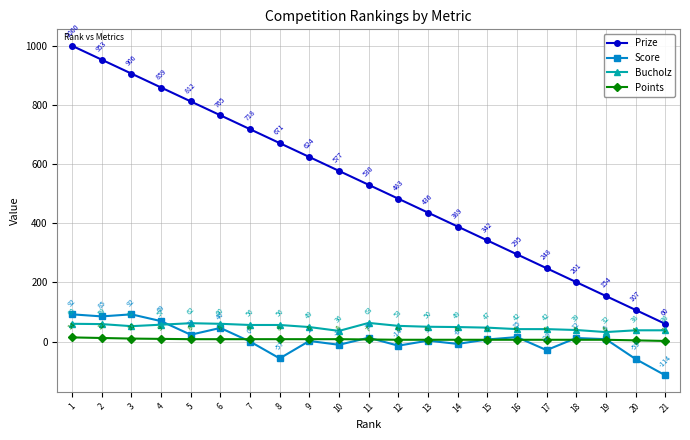

Does the chart have visible grid lines?

Yes